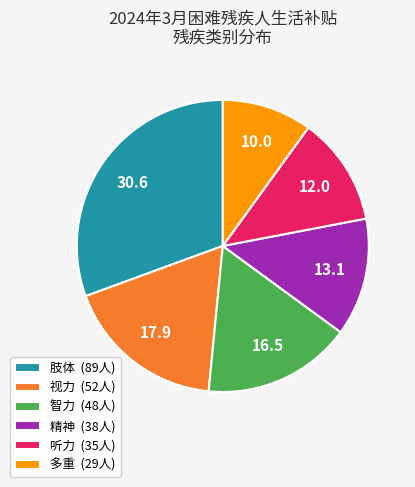

Count the number of slices in the pie.

6